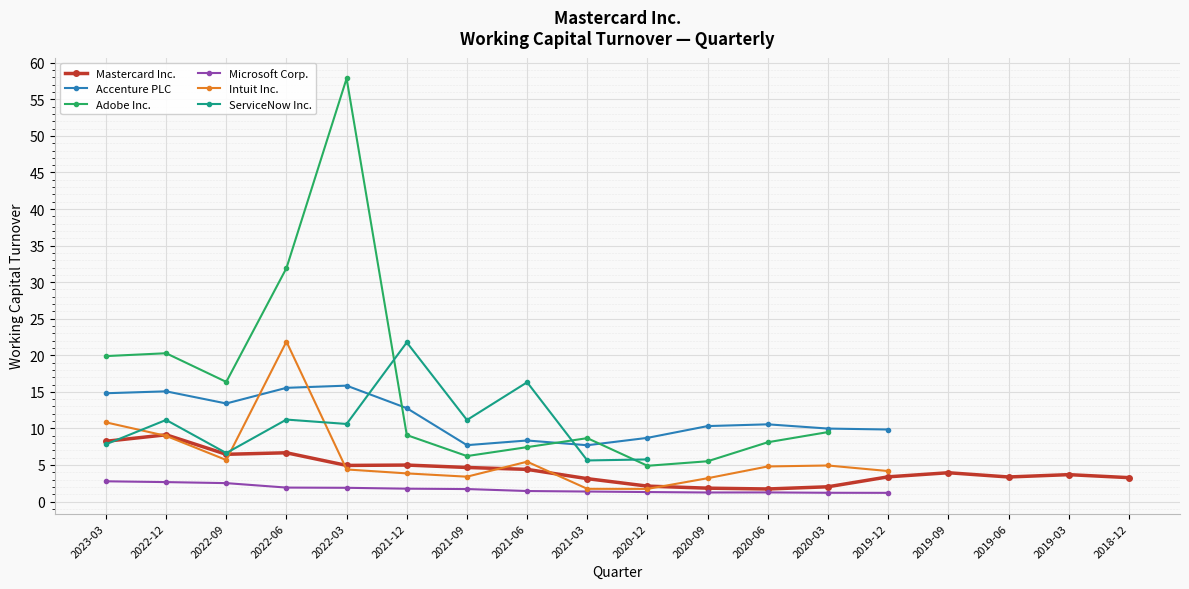

What is the label of the 3rd point from the left?

2022-09